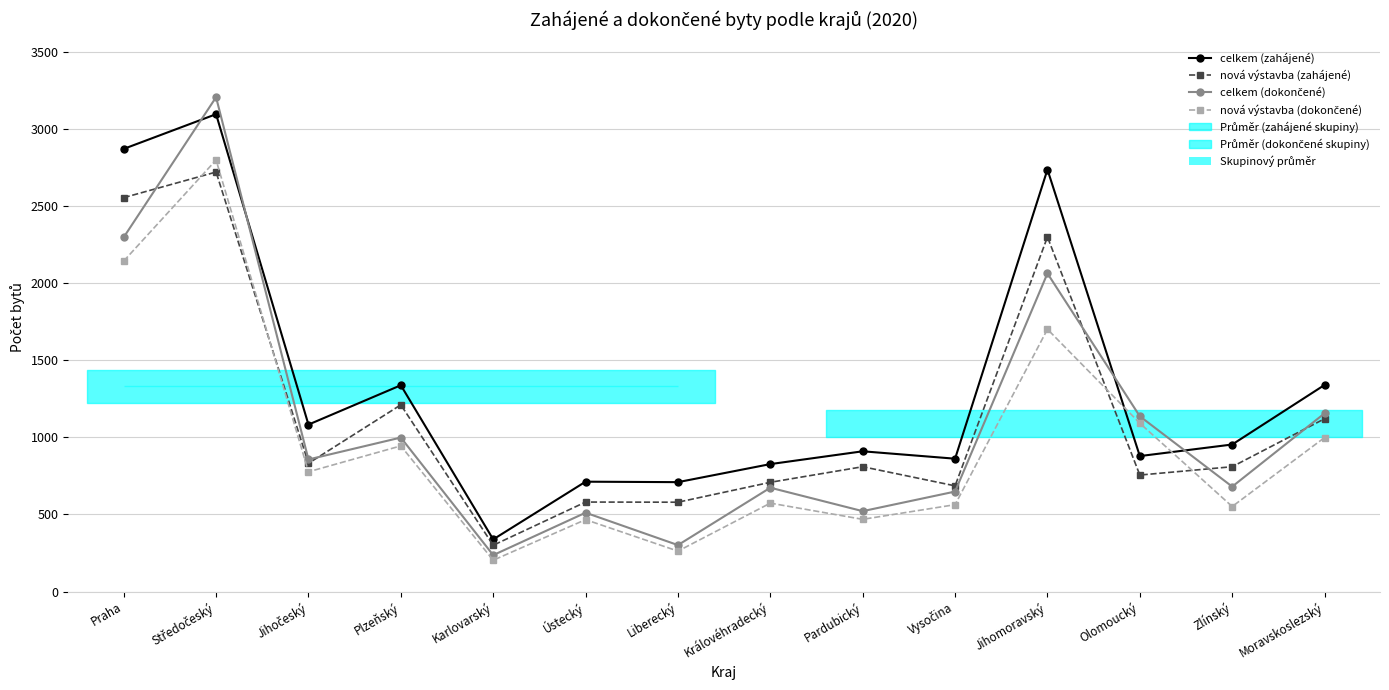

What position from the left is Liberecký?

7